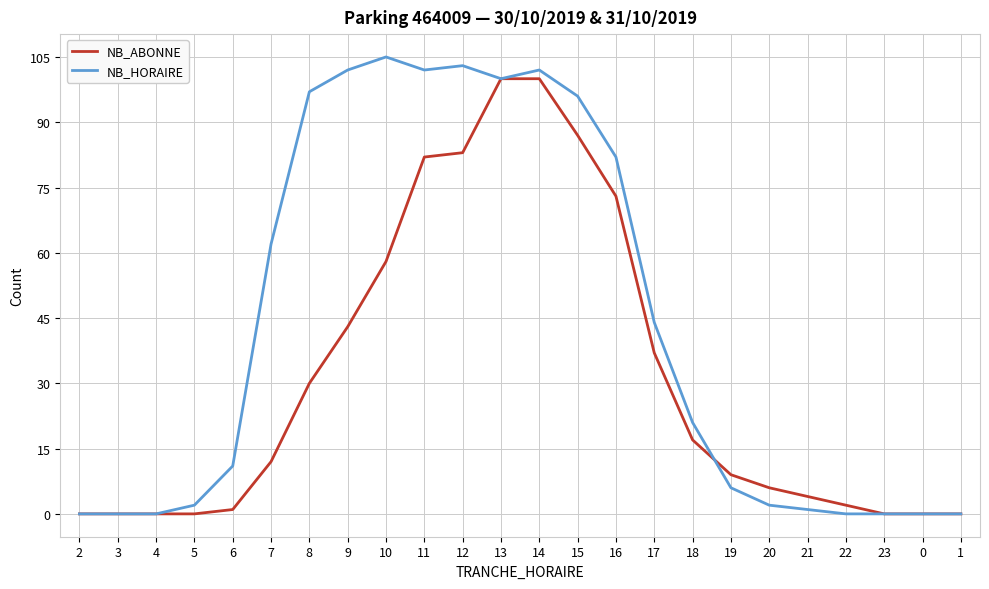

True or false: NB_HORAIRE and NB_ABONNE intersect in this chart.

True